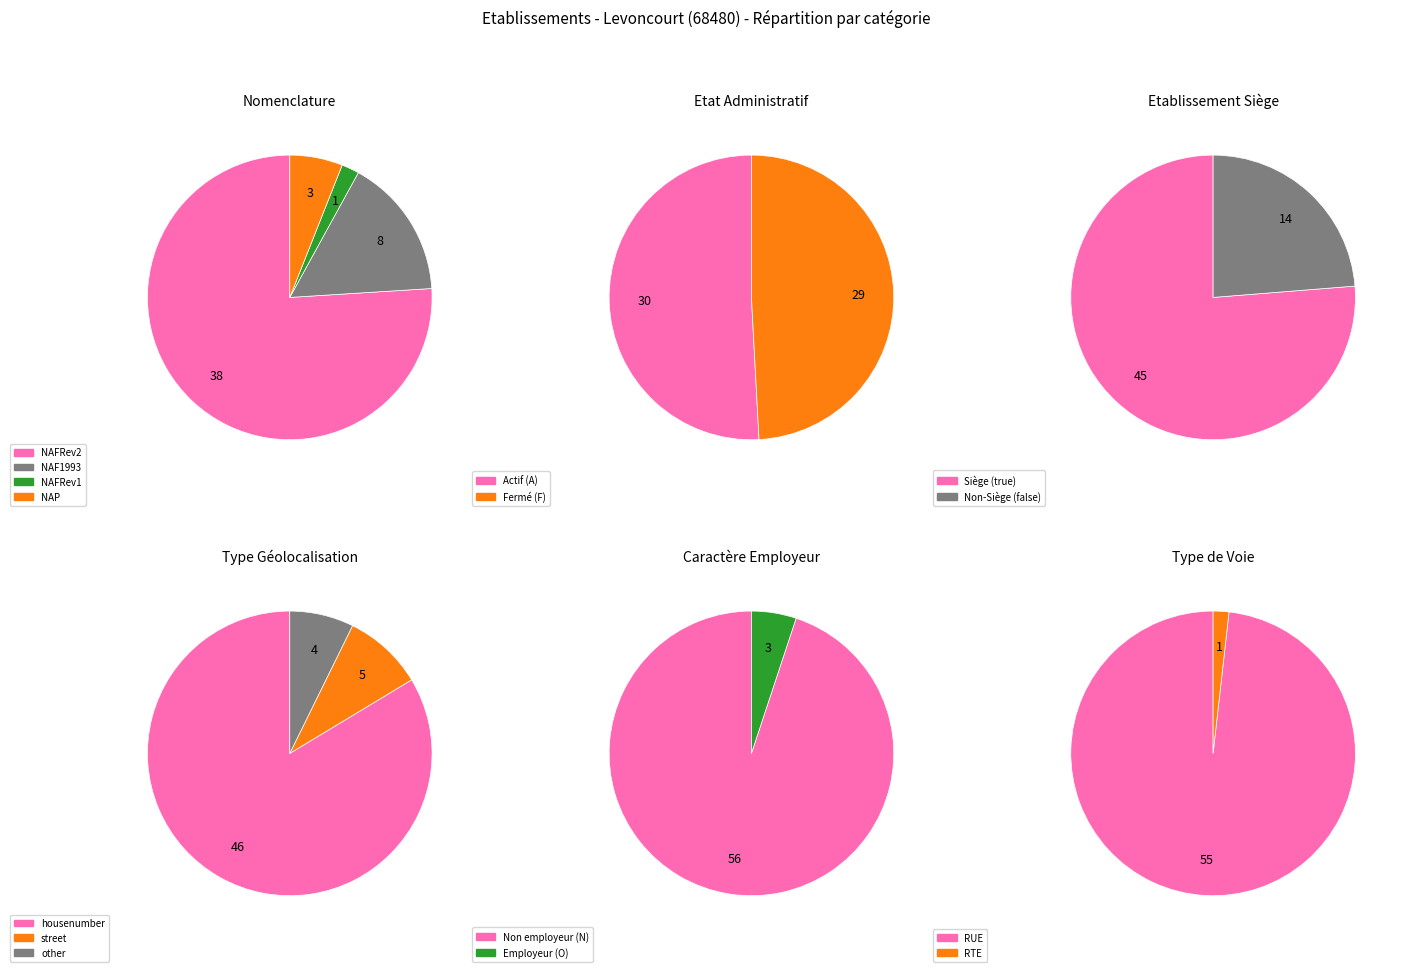

Between NAFRev2 and NAP, which is larger?

NAFRev2